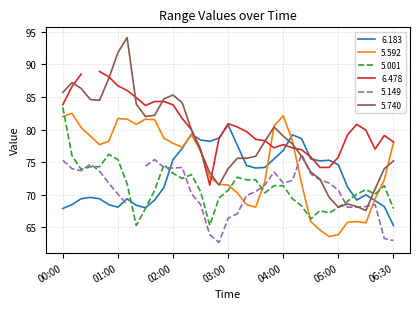

What is the lowest value of the 5.740 series?

67.6